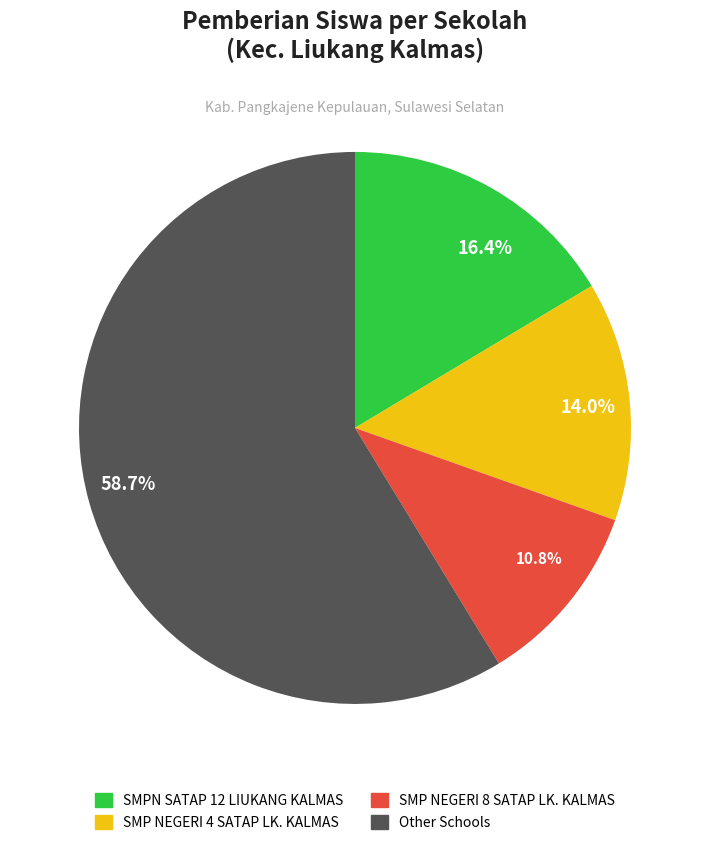

Which slice is the smallest?

10.8%